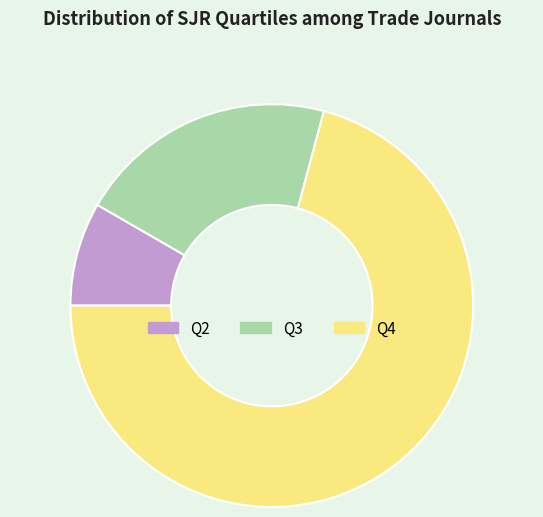

Between Q3 and Q4, which is larger?

Q4